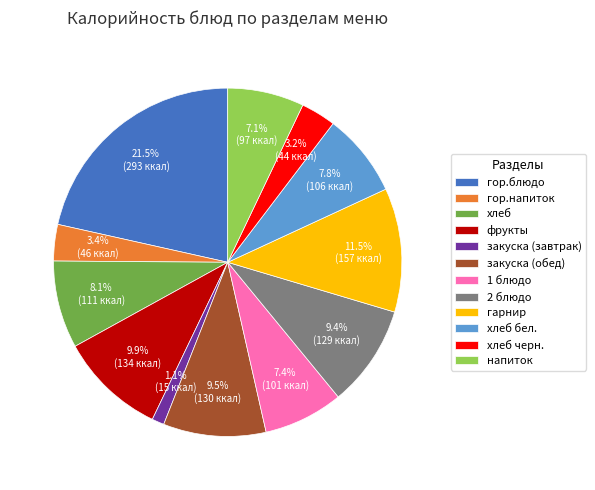

What percentage is the фрукты slice, to the nearest percent?

10%